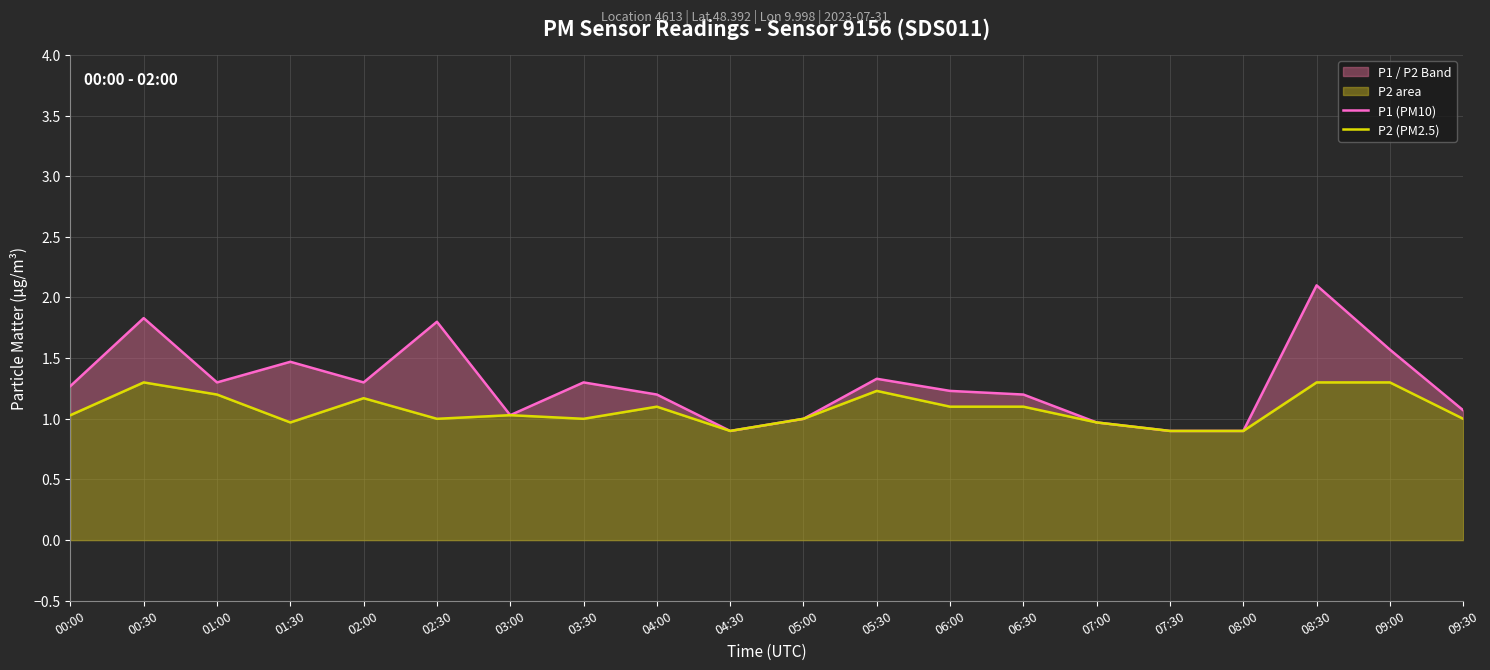

What is the difference between the second highest and second lowest values in the P2 (PM2.5) series?

0.4